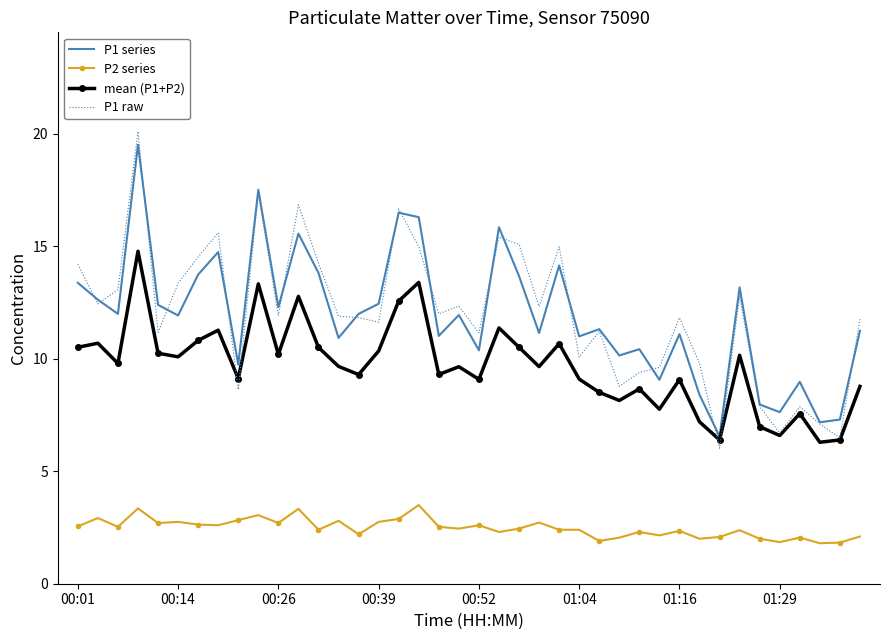

True or false: mean (P1+P2) and P2 series intersect in this chart.

False